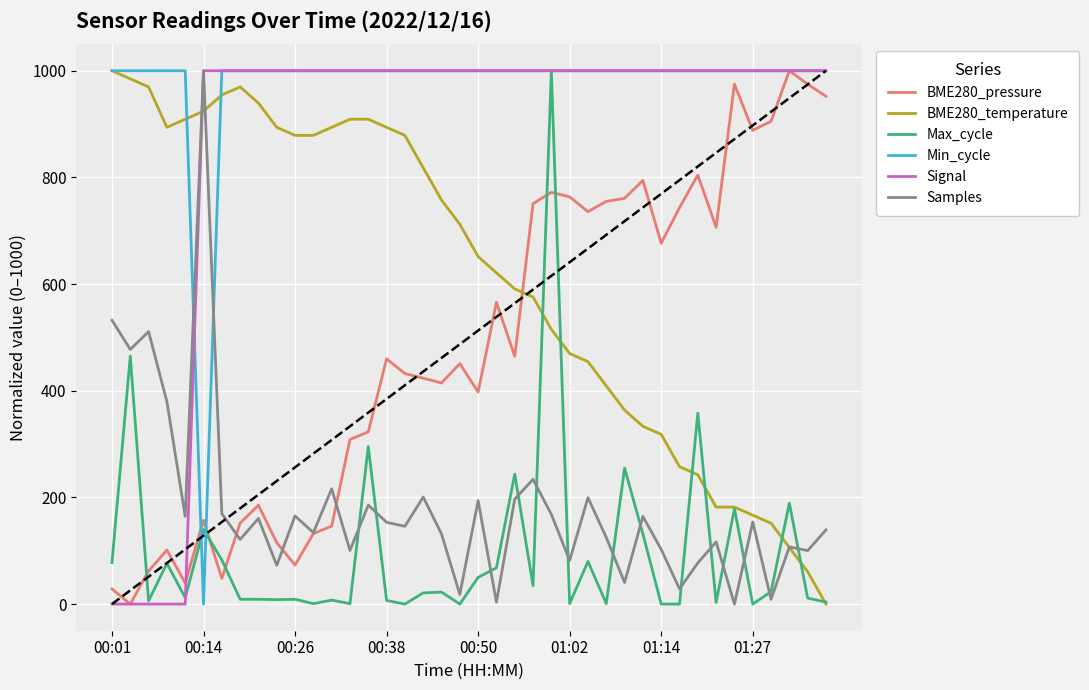

True or false: BME280_pressure and Max_cycle intersect in this chart.

True